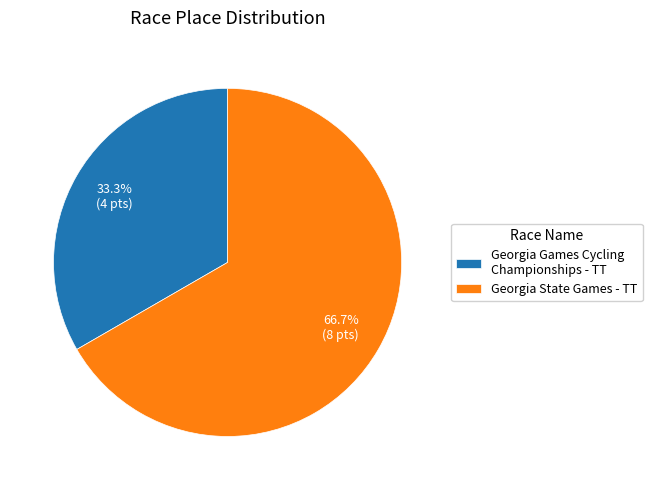

How many segments does this pie chart have?

2